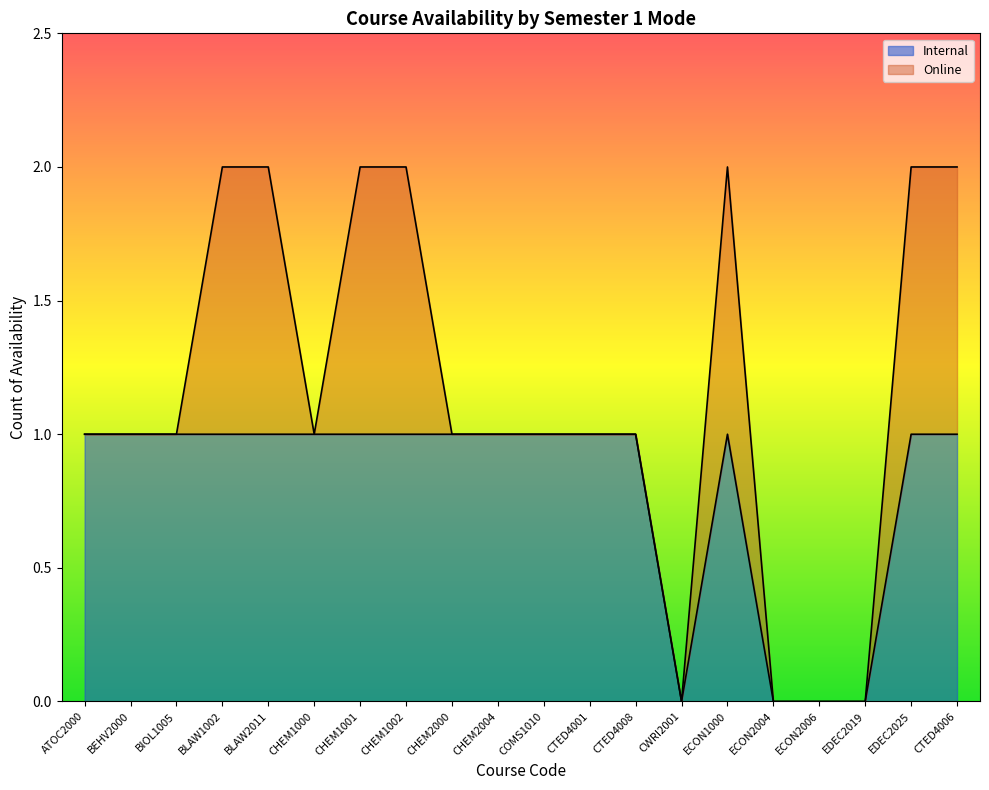

The chart shows a value of 0 at ECON1000. True or false?

False